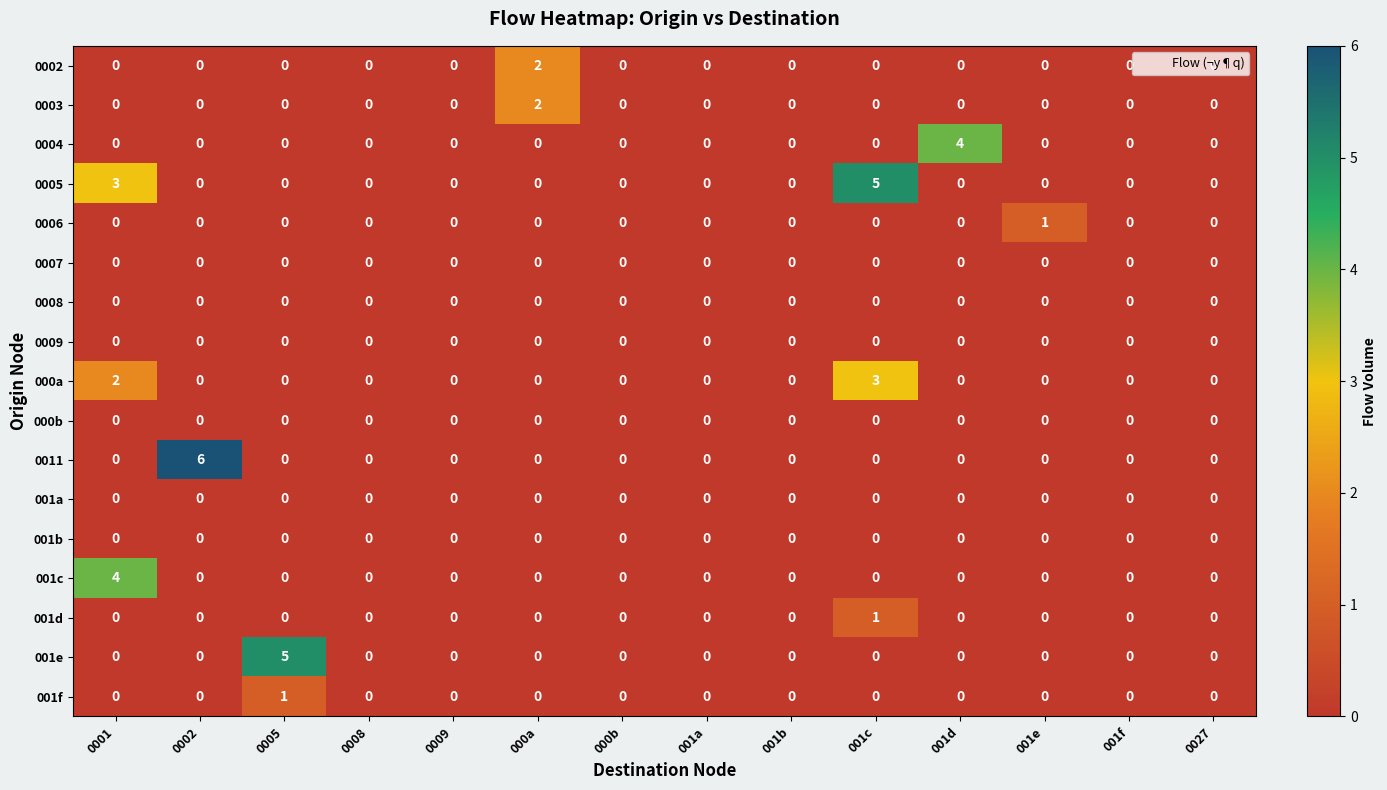

Which series has the largest range (max minus min)?

0011